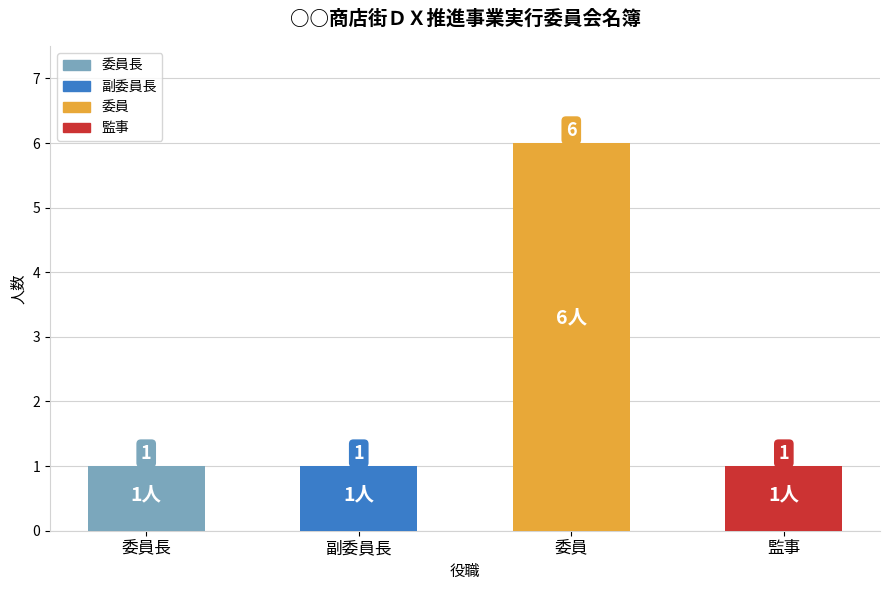

Approximately how many times larger is the value at 委員 compared to 監事?

6.0